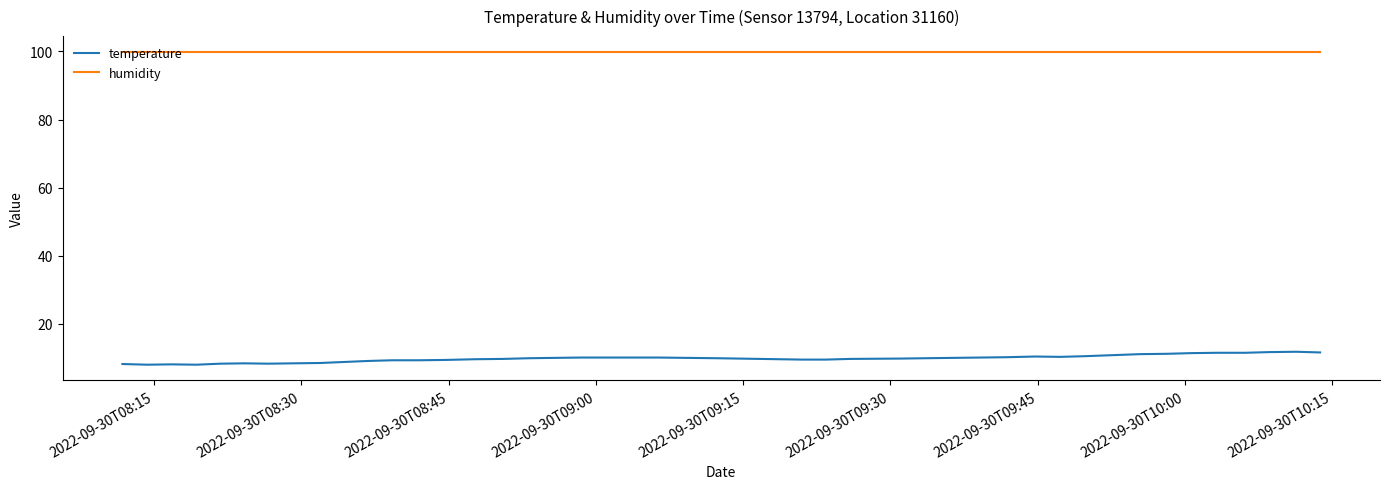

At how many categories does at least one series exceed 76?

40